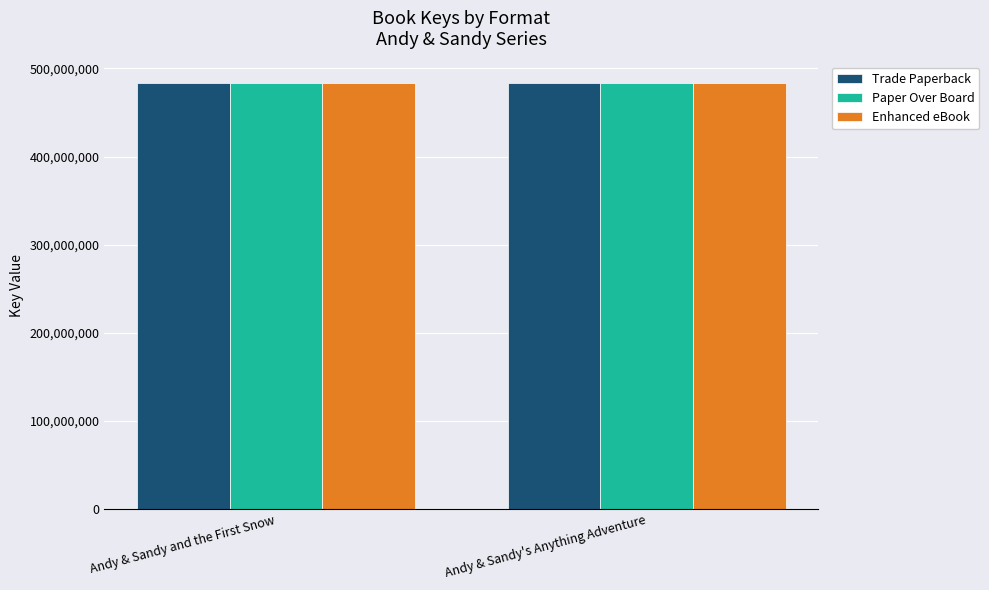

What are all the series names shown in the legend?

Trade Paperback, Paper Over Board, Enhanced eBook